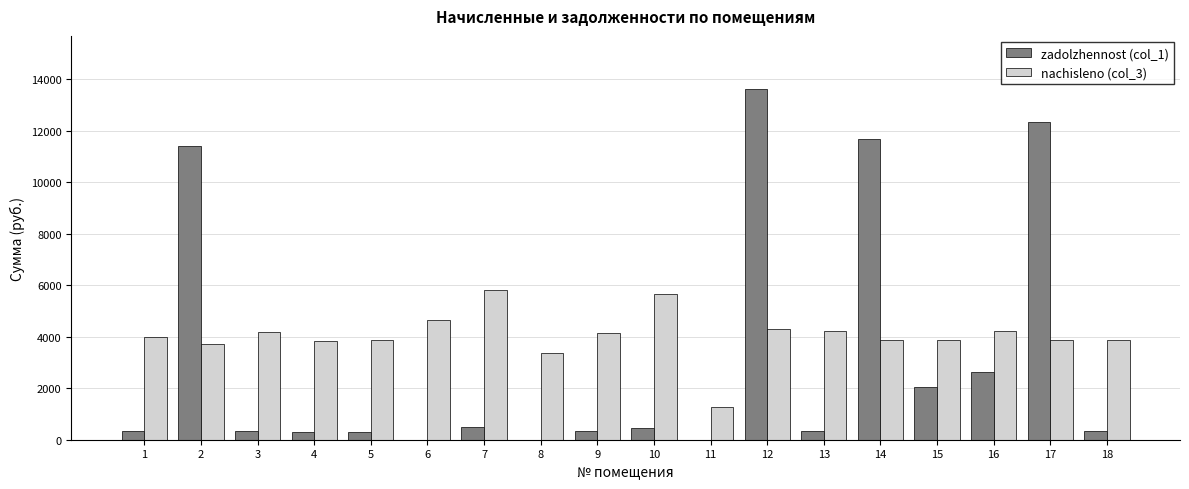

Which series has the largest total across all categories?

nachisleno (col_3)